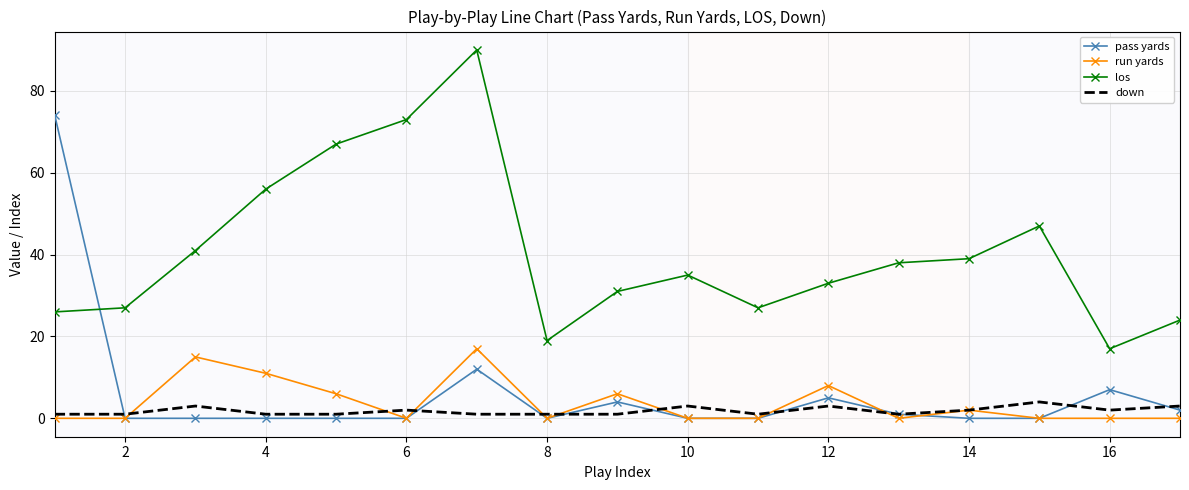

What is the average value of the run yards series?

4